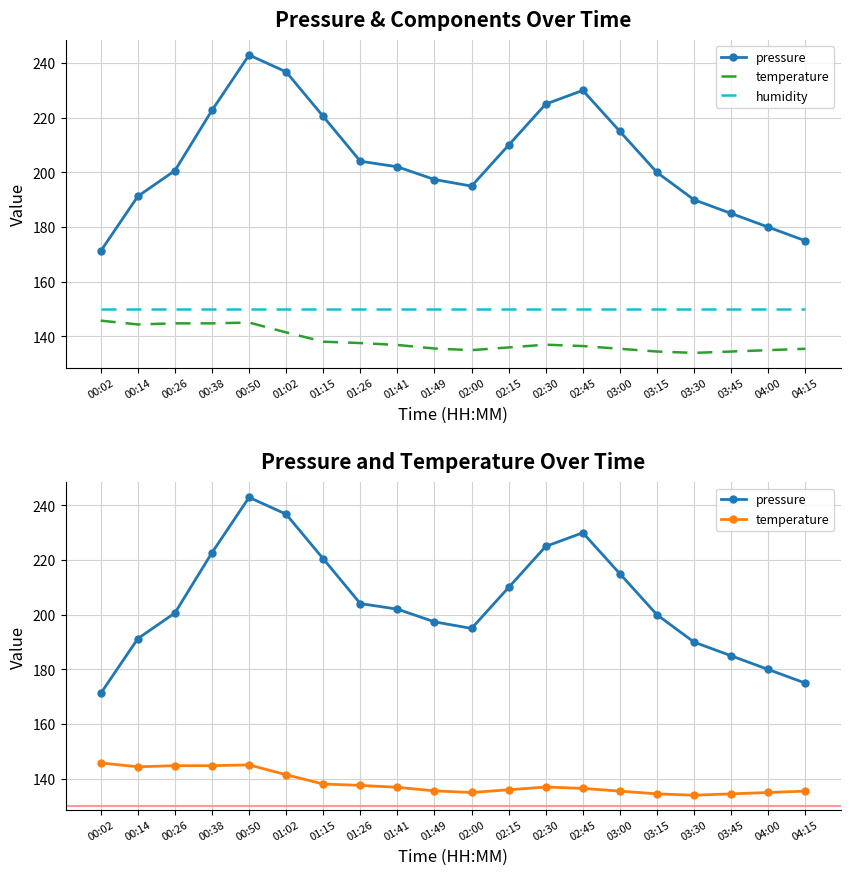

What is the minimum value shown in the chart?

134.0